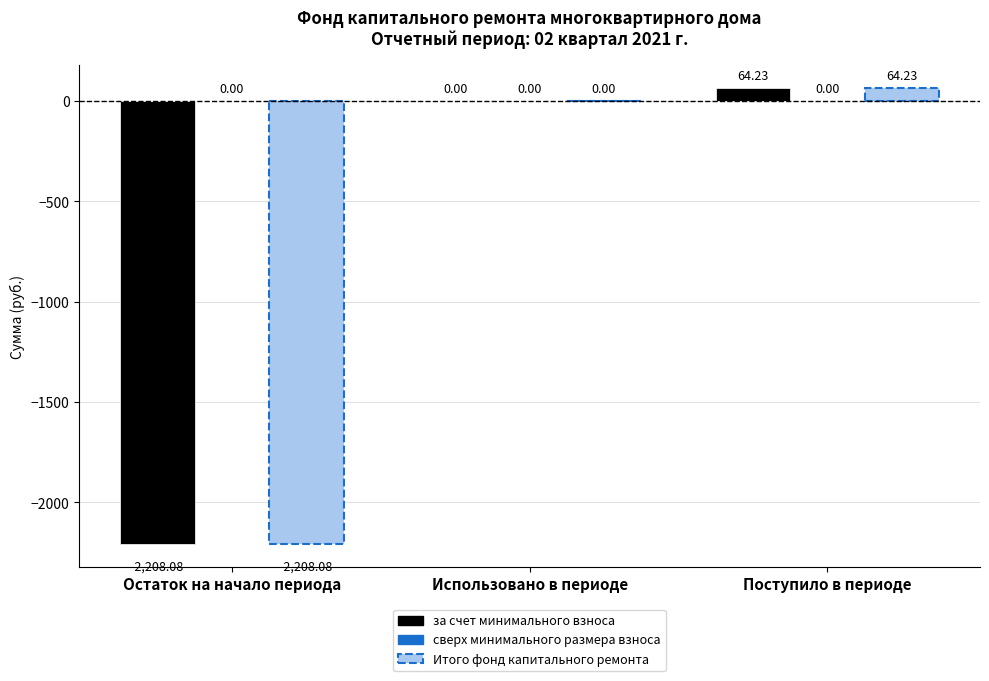

At which category is the sum across all series the highest?

Поступило в периоде